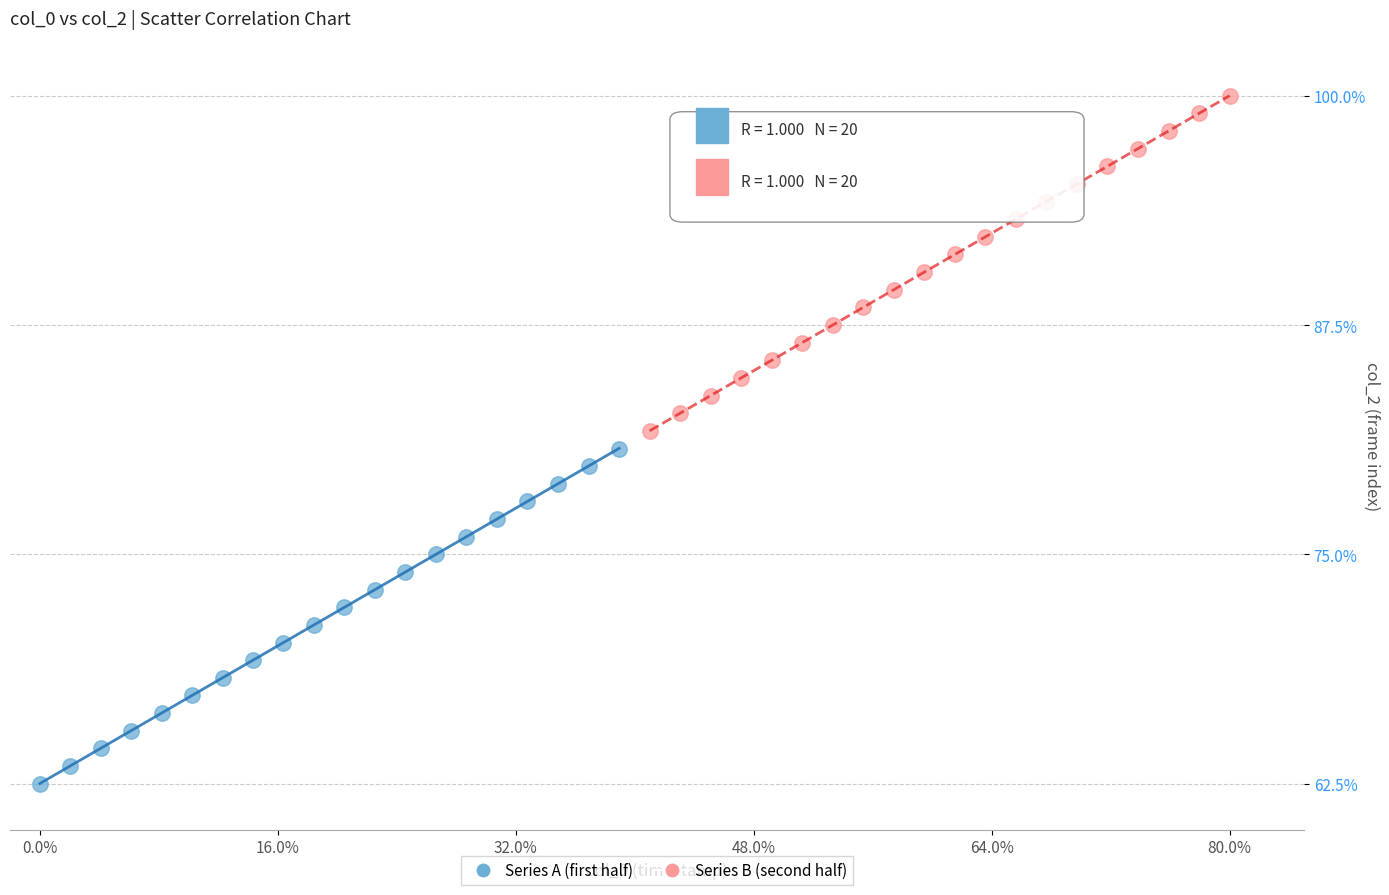

Which series reaches the maximum Y coordinate?

Series B (second half)